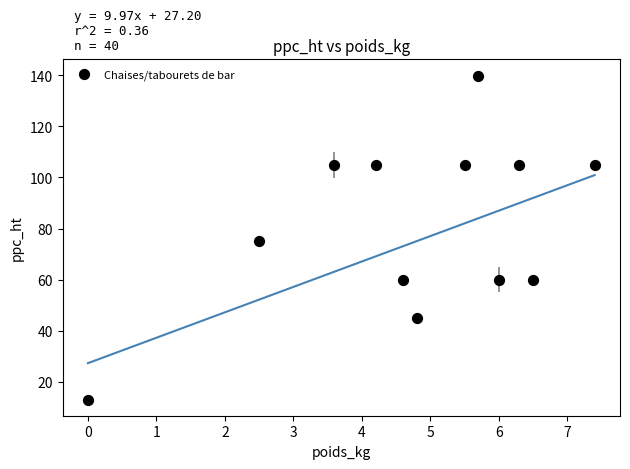

What is the range of X values (max minus min)?

7.4